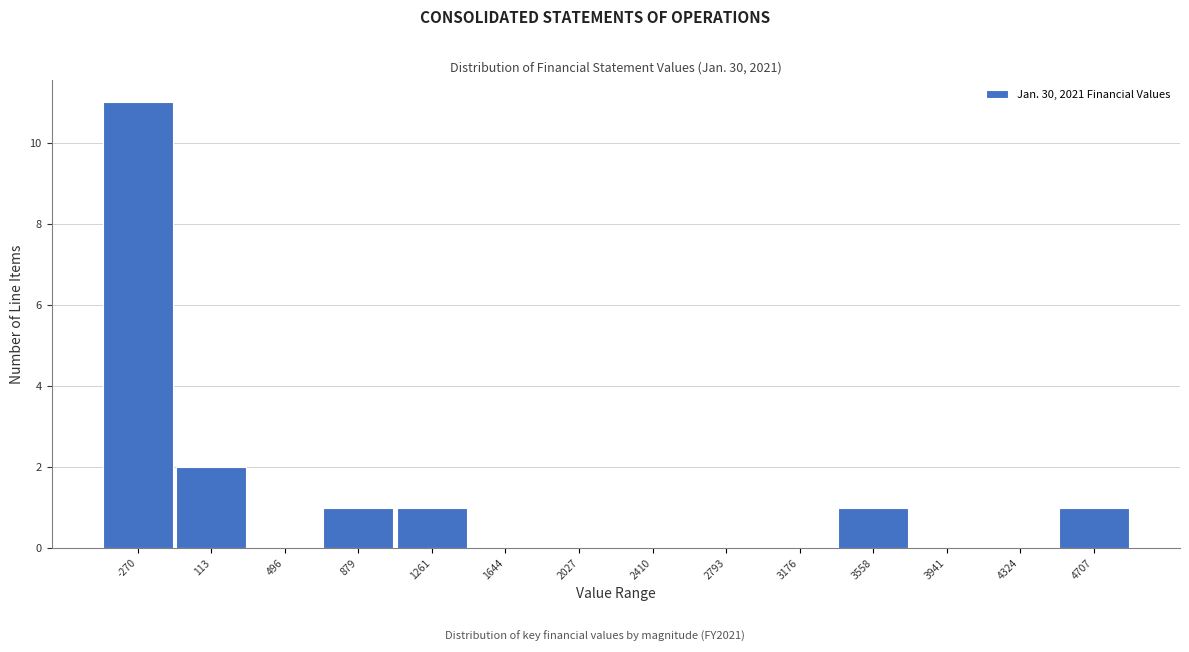

Reading left to right, transcribe all the data shown in this chart.

-270=11	113=2	496=0	879=1	1261=1	1644=0	2027=0	2410=0	2793=0	3176=0	3558=1	3941=0	4324=0	4707=1